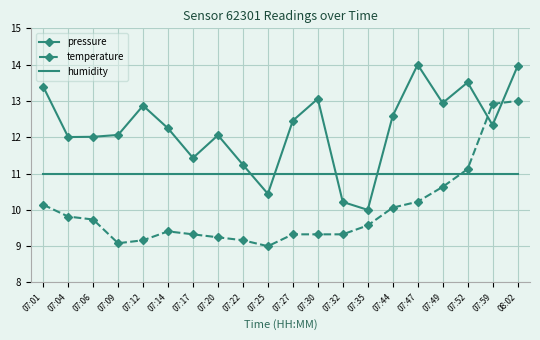

After their last crossing, which series has the higher values: pressure or temperature?

pressure